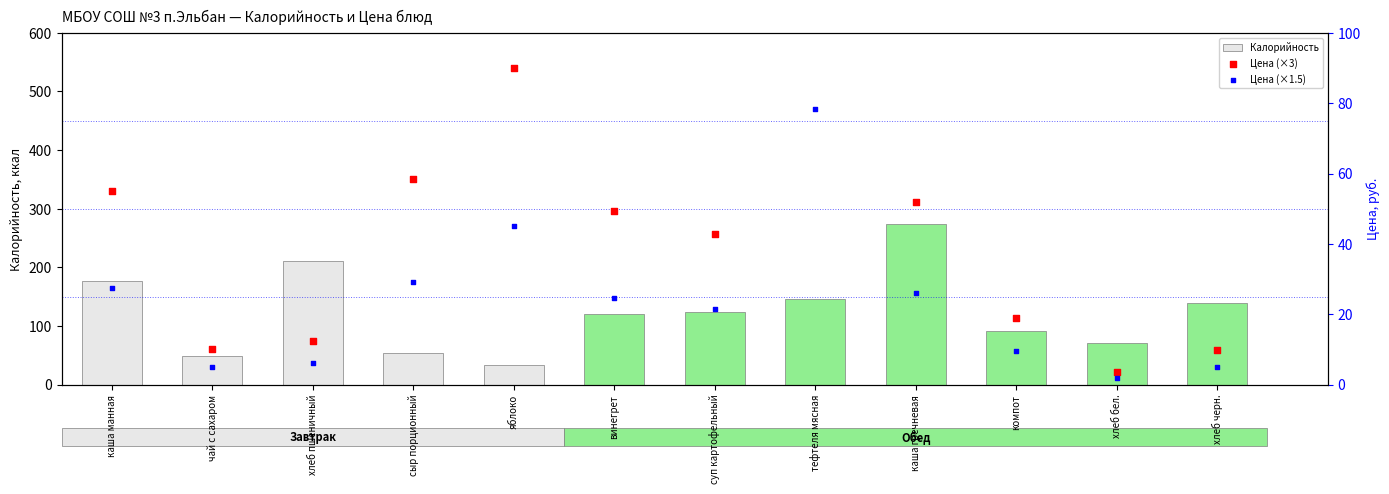

Which series reaches the minimum Y coordinate?

Цена (×1.5)